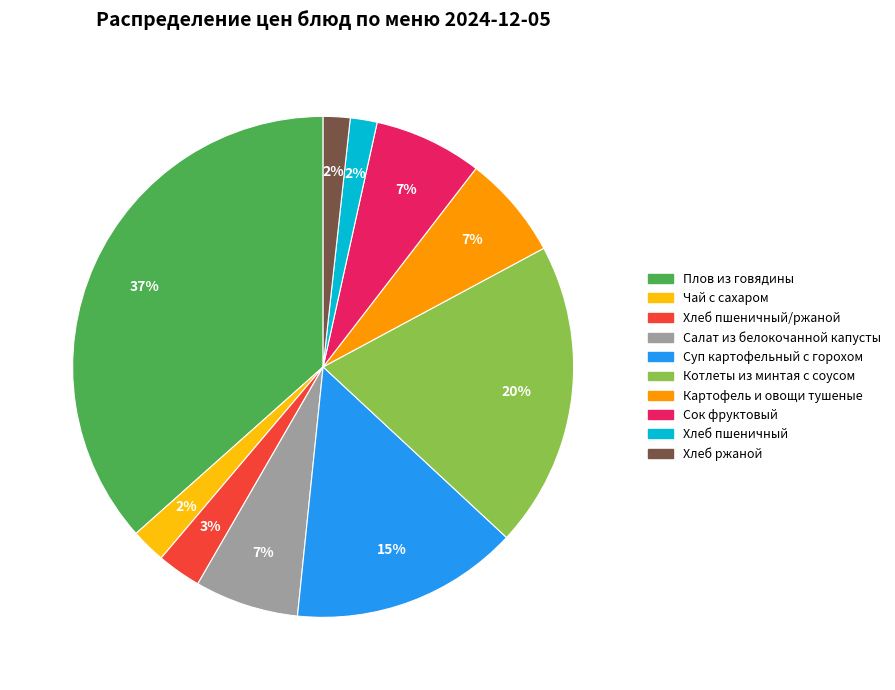

Is there a majority slice in this chart?

No